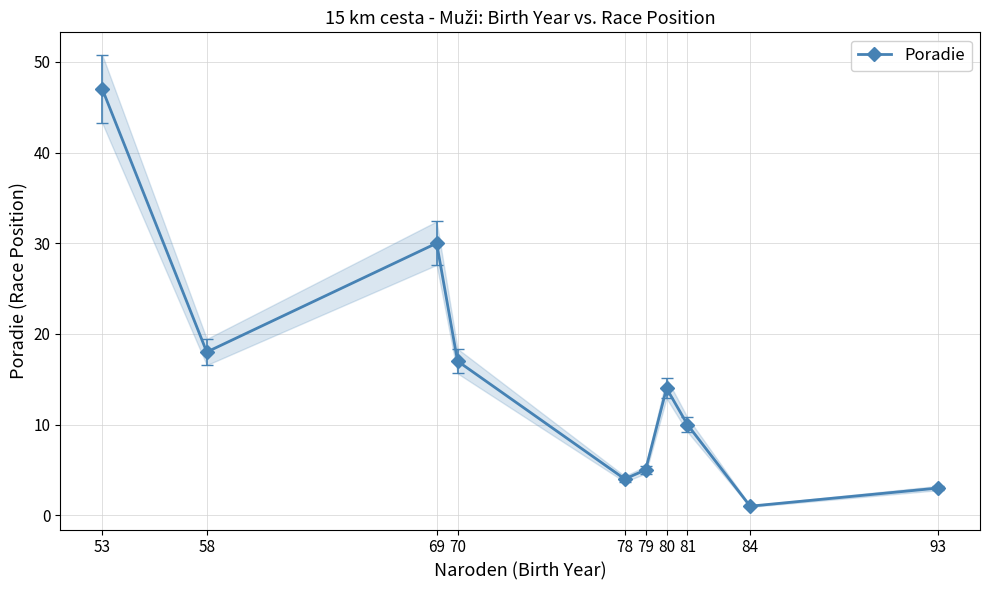

The chart shows a value of 1 at 84. True or false?

False